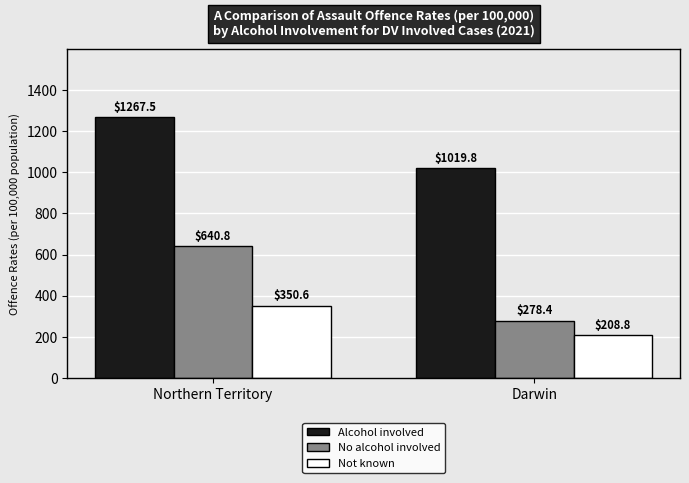

What is the sum of the No alcohol involved values at Darwin and Northern Territory?

919.2